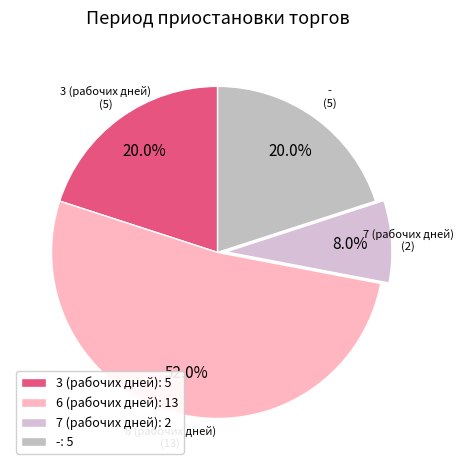

What percentage is the 3 (рабочих дней) slice, to the nearest percent?

20%